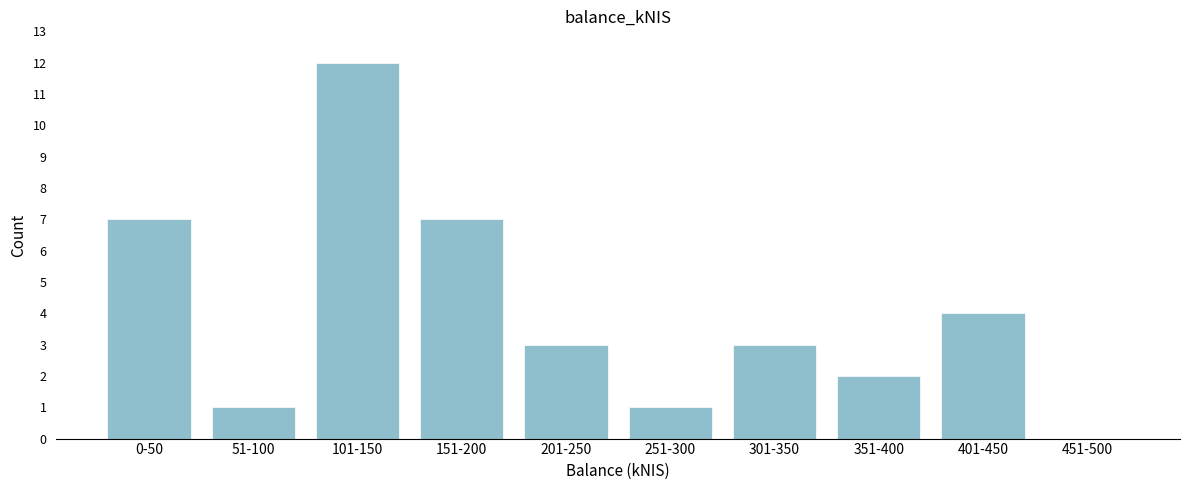

Reading left to right, transcribe all the data shown in this chart.

0-50=7	51-100=1	101-150=12	151-200=7	201-250=3	251-300=1	301-350=3	351-400=2	401-450=4	451-500=0